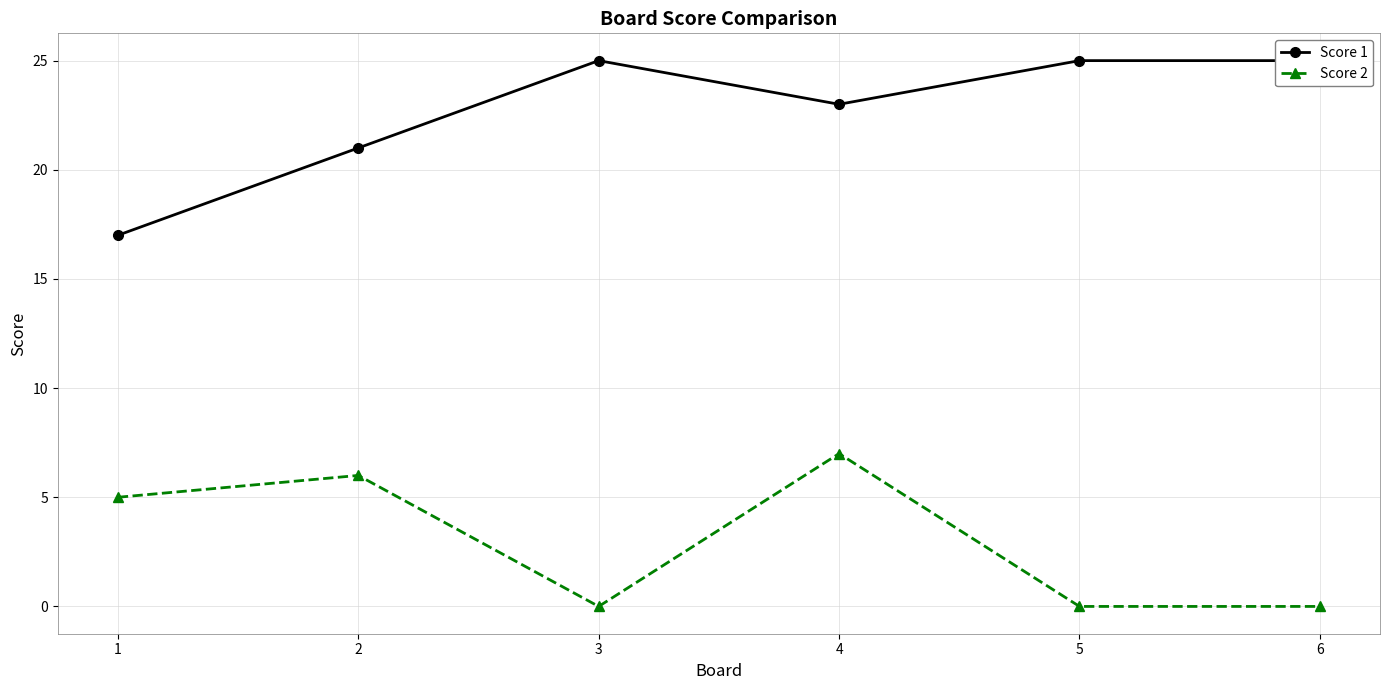

Reading left to right, list all the values displayed in this chart.

Score 1: 17	21	25	23	25	25
Score 2: 5	6	0	7	0	0